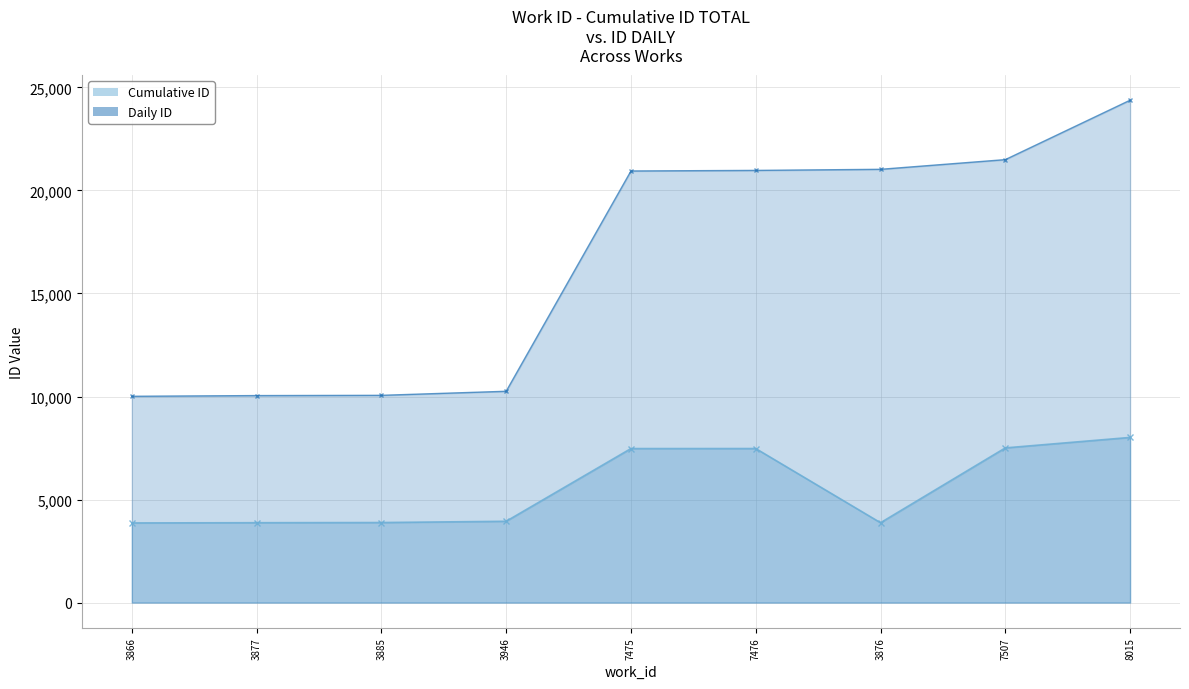

At which category is the sum across all series the highest?

8015